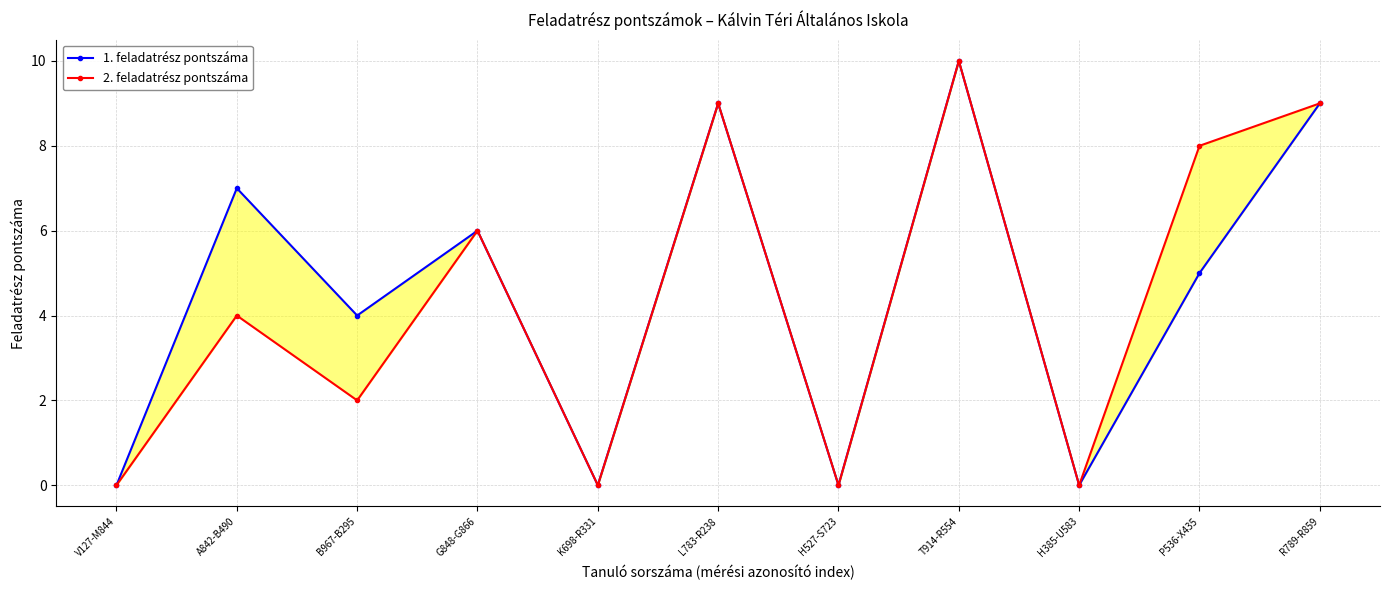

True or false: 2. feladatrész pontszáma and 1. feladatrész pontszáma cross at least once.

False